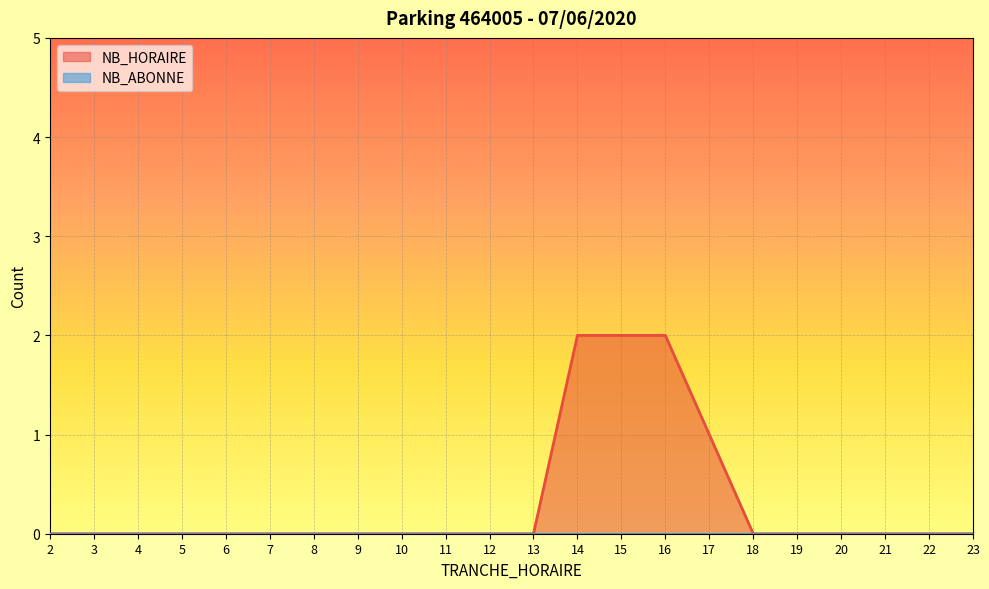

Is it true that the value at 13 is 1?

False